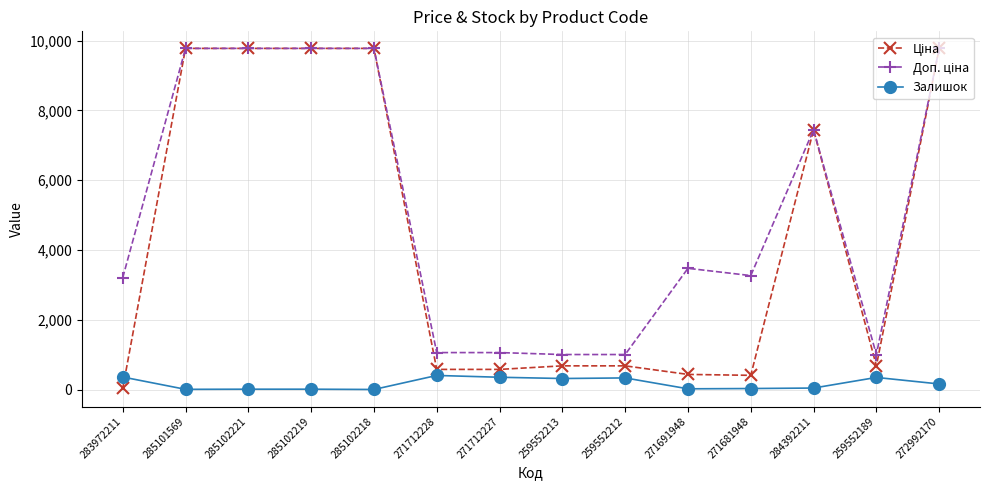

At how many categories does at least one series exceed 9492?

5